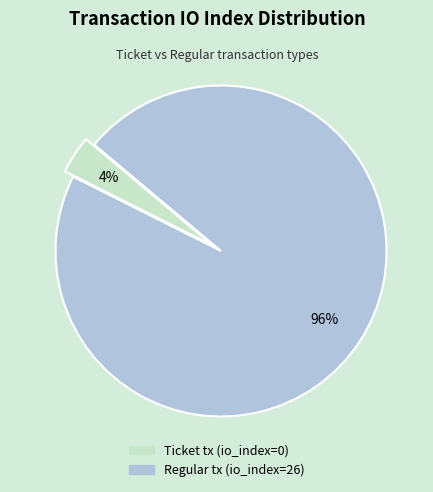

What percentage is the Regular tx (io_index=26) slice, to the nearest percent?

96%